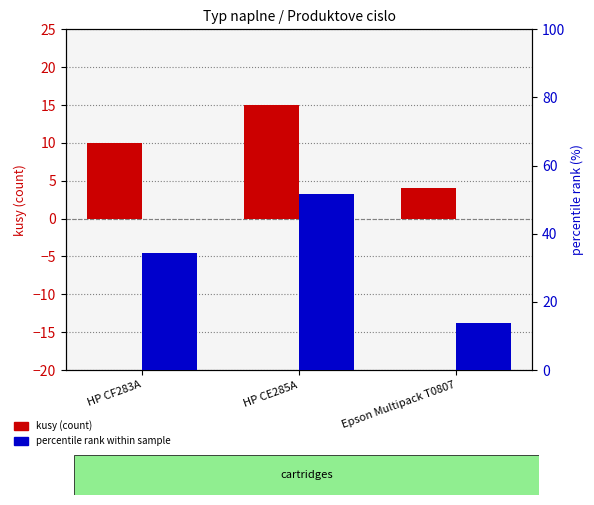

Rank the series at Epson Multipack T0807 from lowest to highest value.

kusy (count), percentile rank within sample